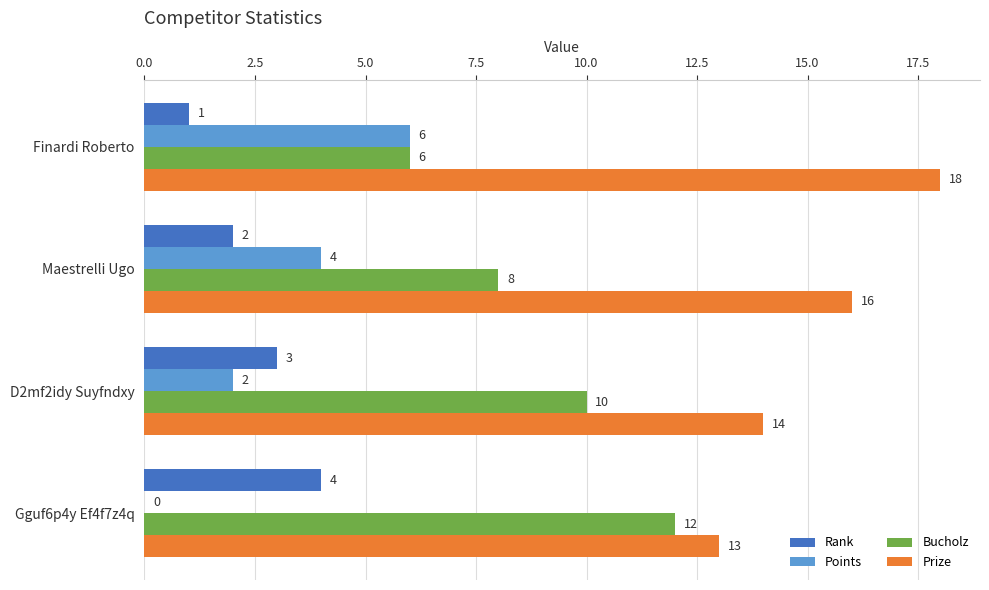

What is the sum of the Points values at Gguf6p4y Ef4f7z4q and Finardi Roberto?

6